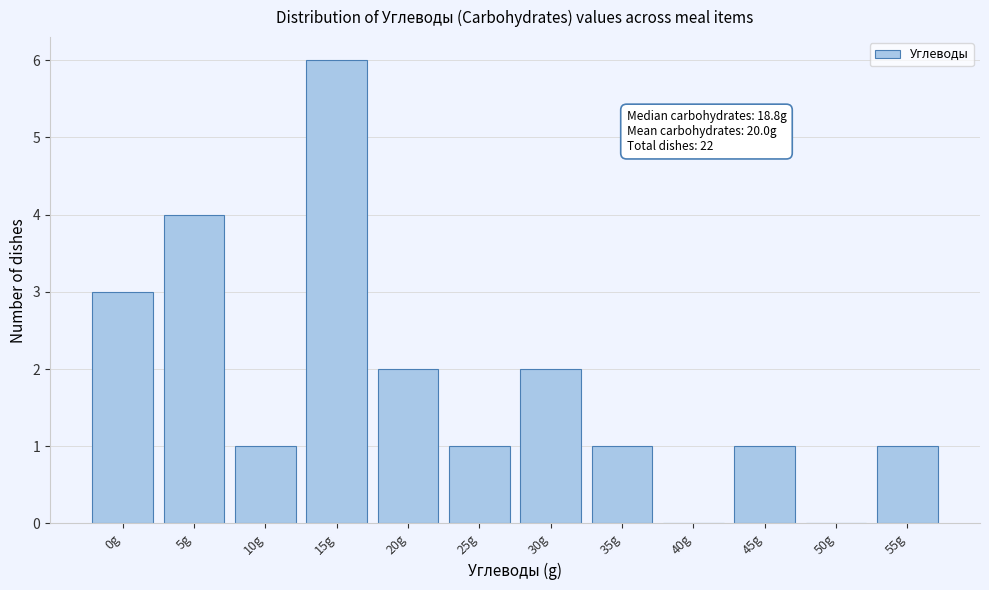

Reading left to right, transcribe all the data shown in this chart.

0g=3	5g=4	10g=1	15g=6	20g=2	25g=1	30g=2	35g=1	40g=0	45g=1	50g=0	55g=1